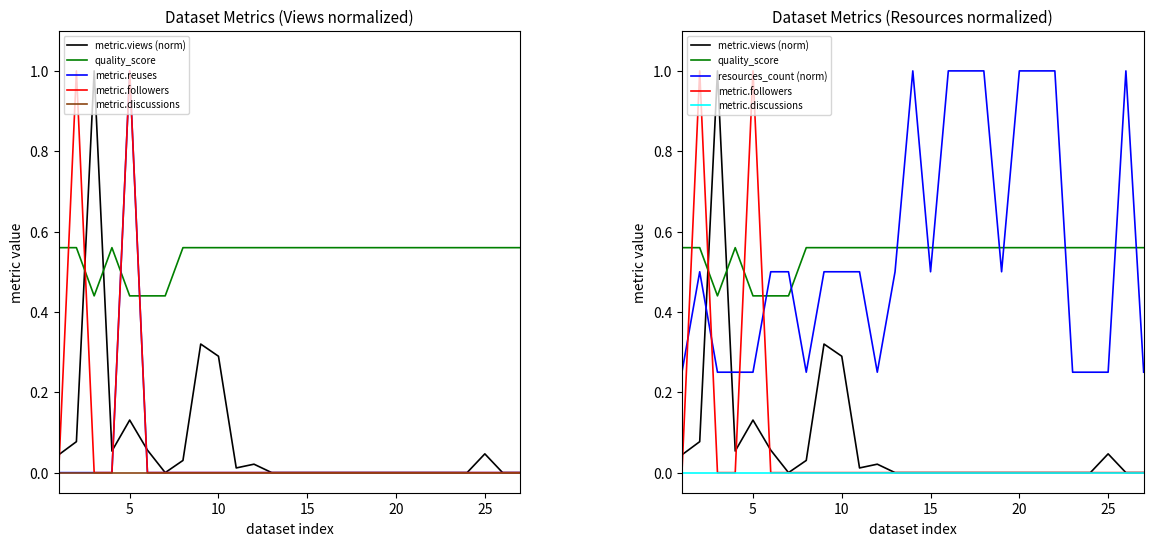

What is the value of the metric.views (norm) point at the 2nd from the left?

0.1